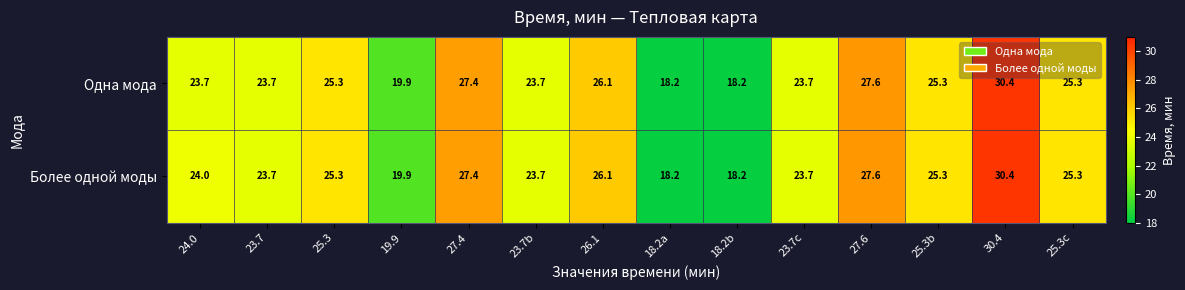

What value does the Одна мода series have at 18.2b?

18.2